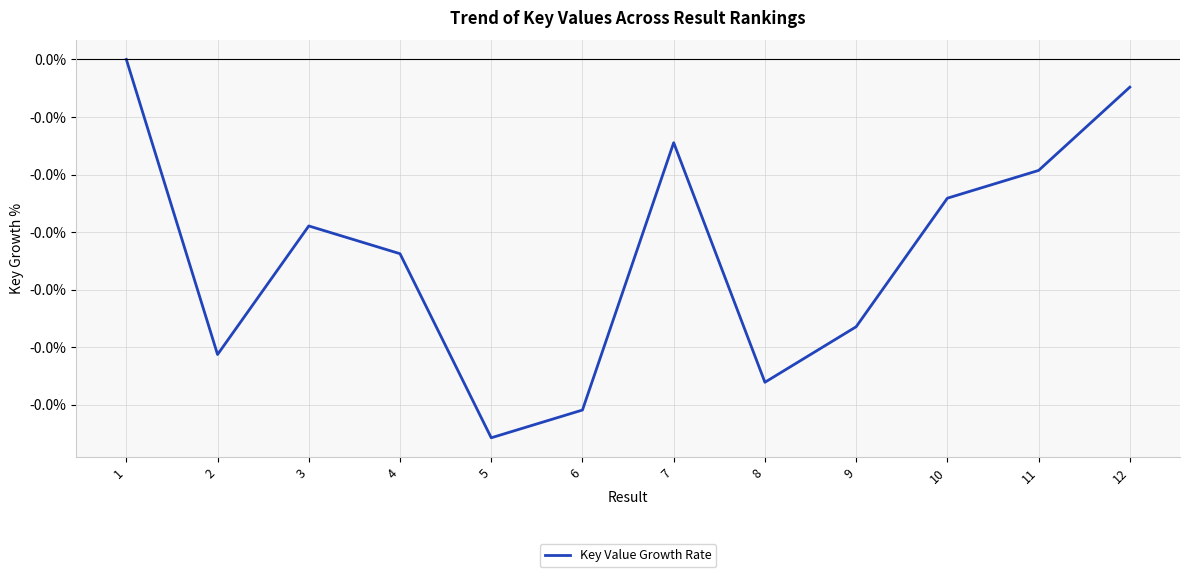

The chart shows a value of -0.0 at 5. True or false?

False